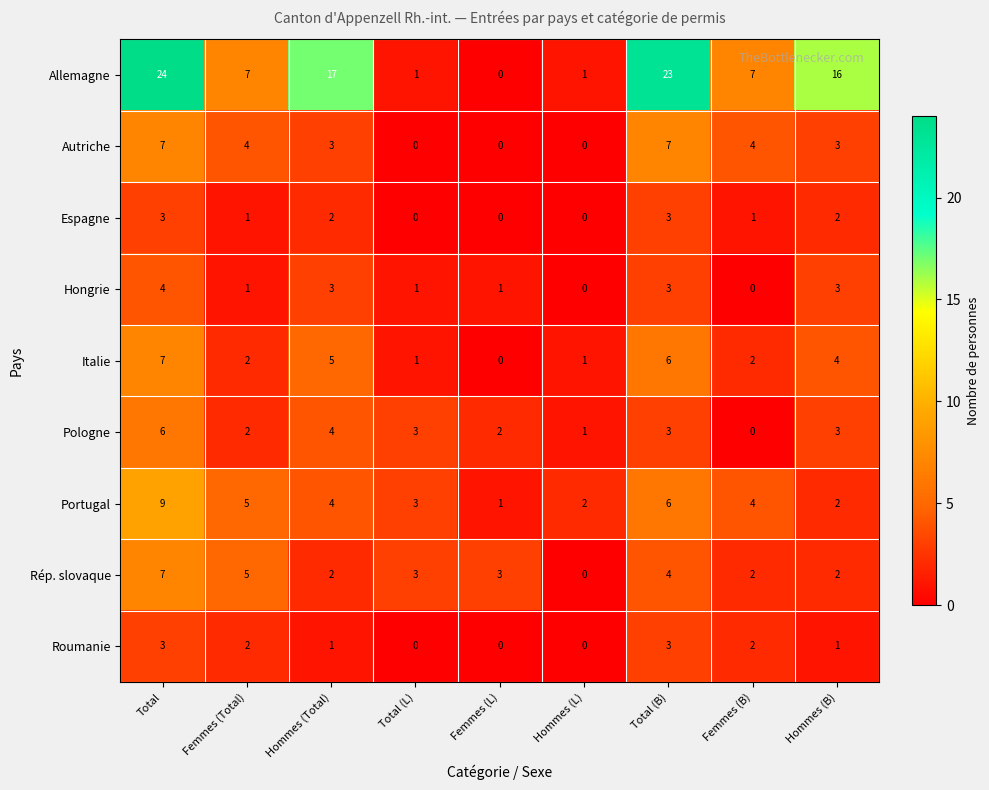

The value of Italie at Femmes (L) is 3. True or false?

False